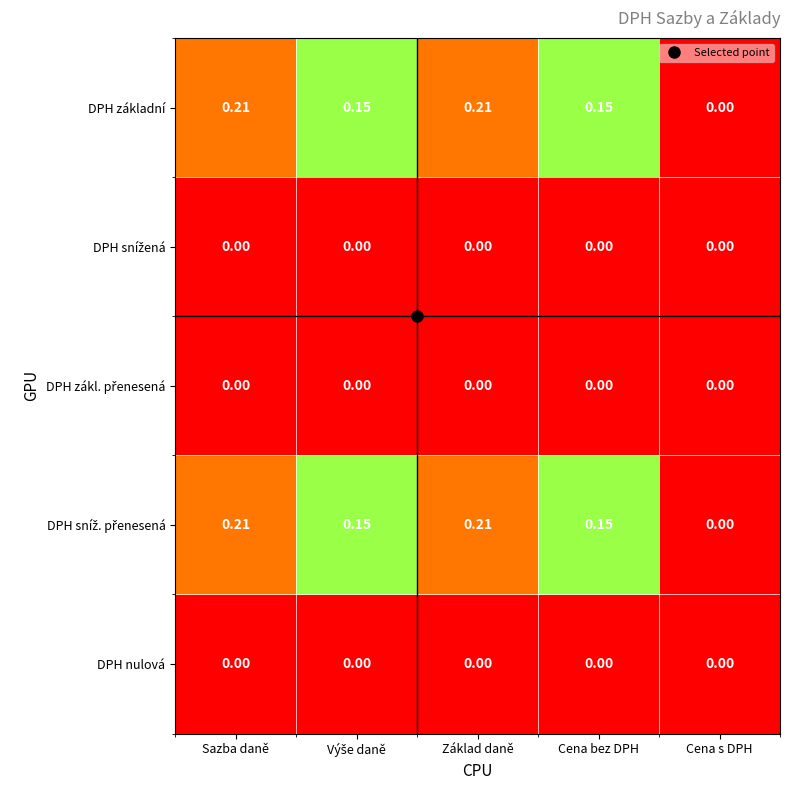

Is the value of DPH základní at Sazba daně greater than the value of DPH nulová at Sazba daně?

Yes